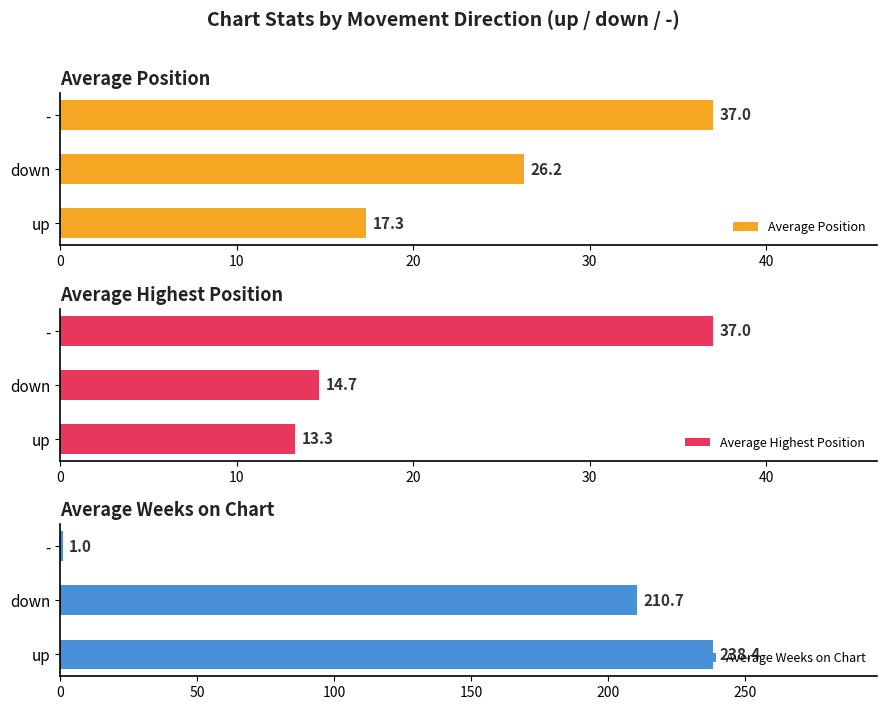

What is the highest value of the Average Position series?

37.0